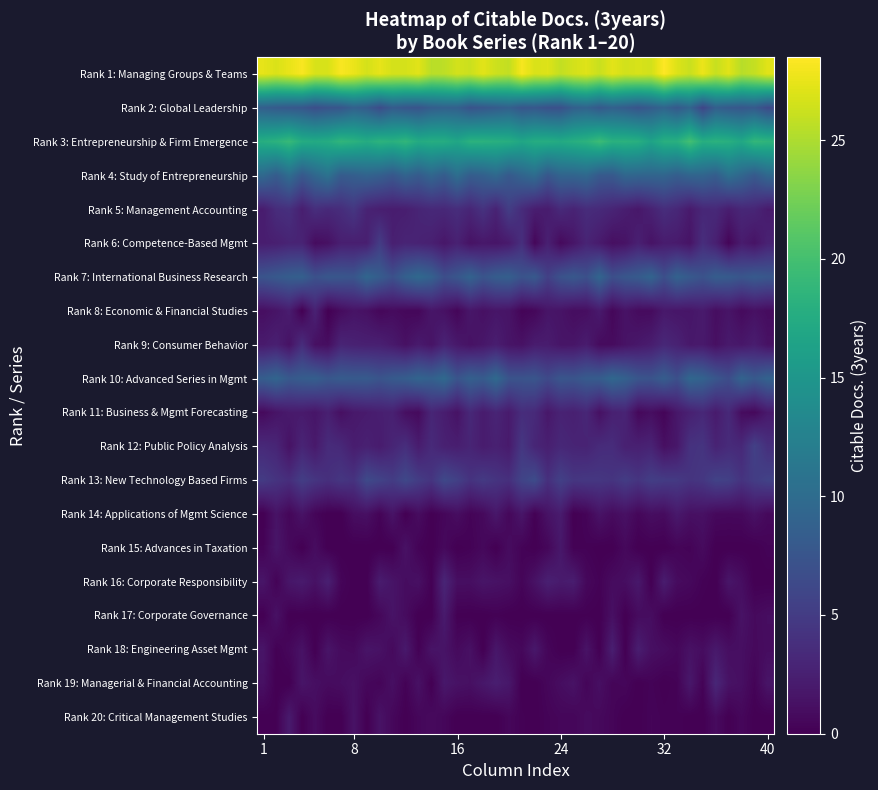

At which category is the sum across all series the highest?

14